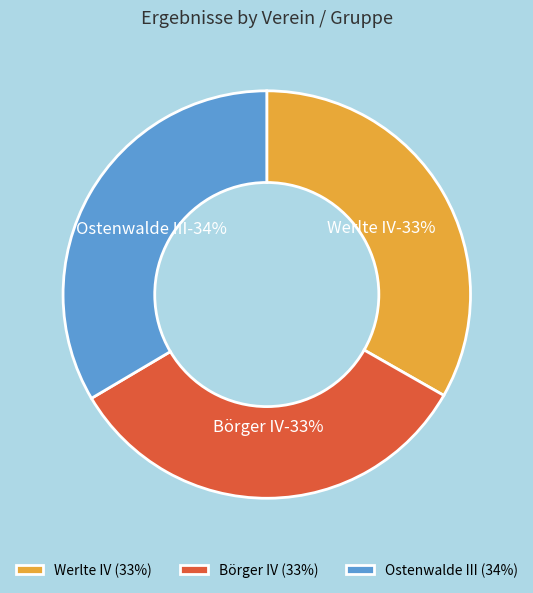

Is there a majority slice in this chart?

No